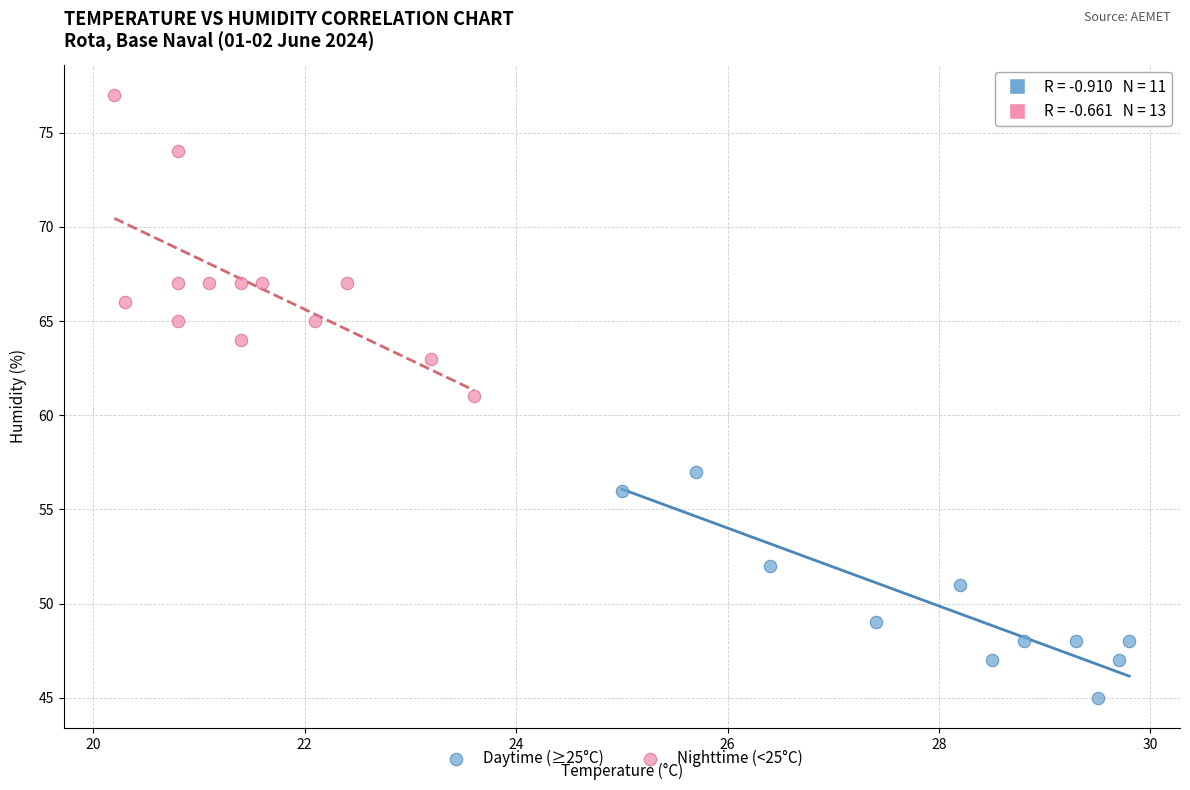

What are all the series names shown in the legend?

Daytime (≥25°C), Nighttime (<25°C)